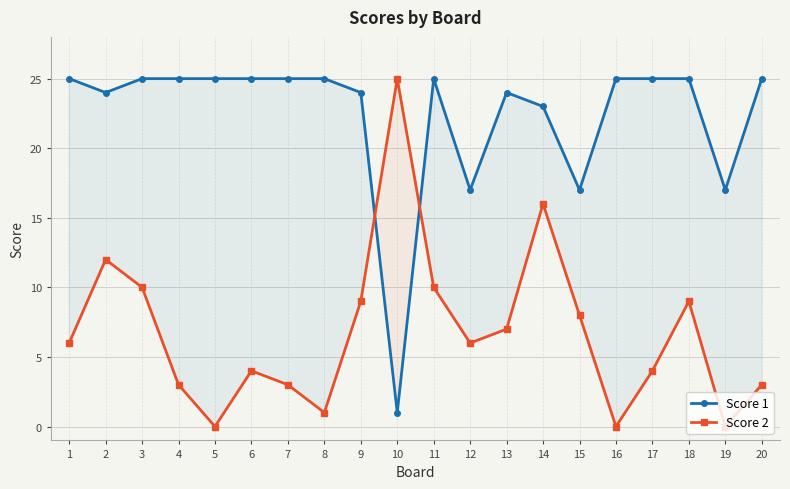

What is the total value across all series at 13?

31